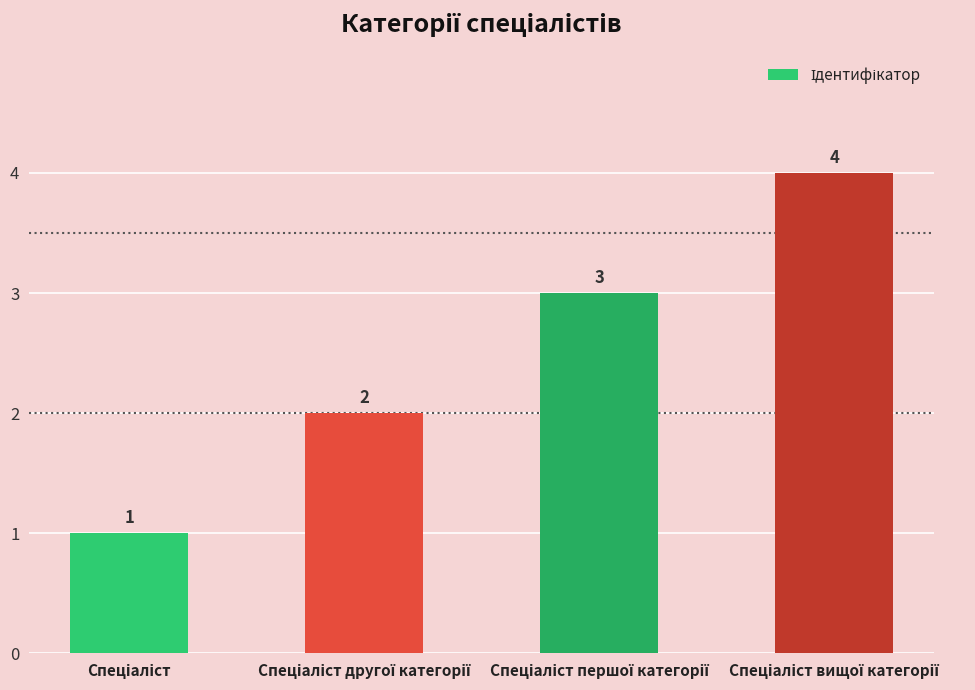

What is the value of the 2nd bar from the left?

2